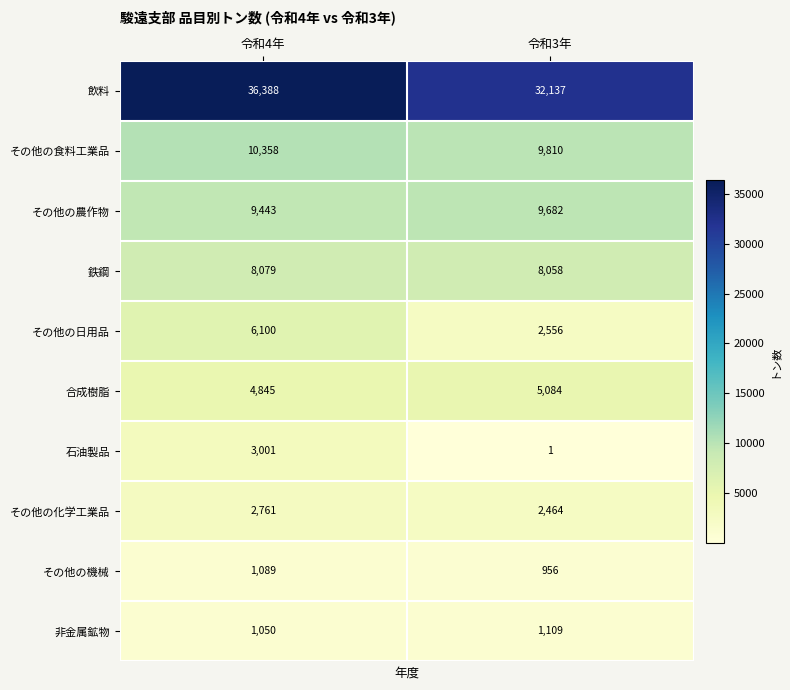

Which series changed the most between 令和4年 and 令和3年?

飲料